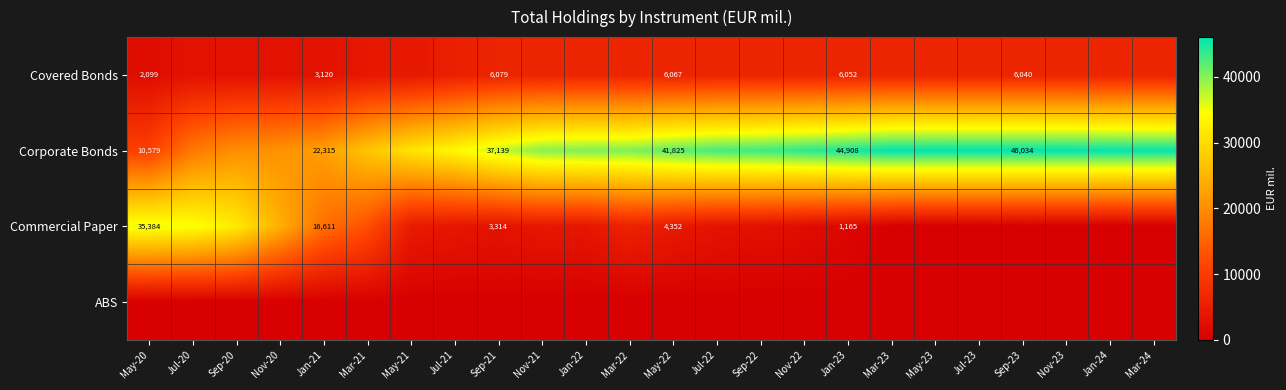

At which category is the sum across all series the highest?

Jul-20